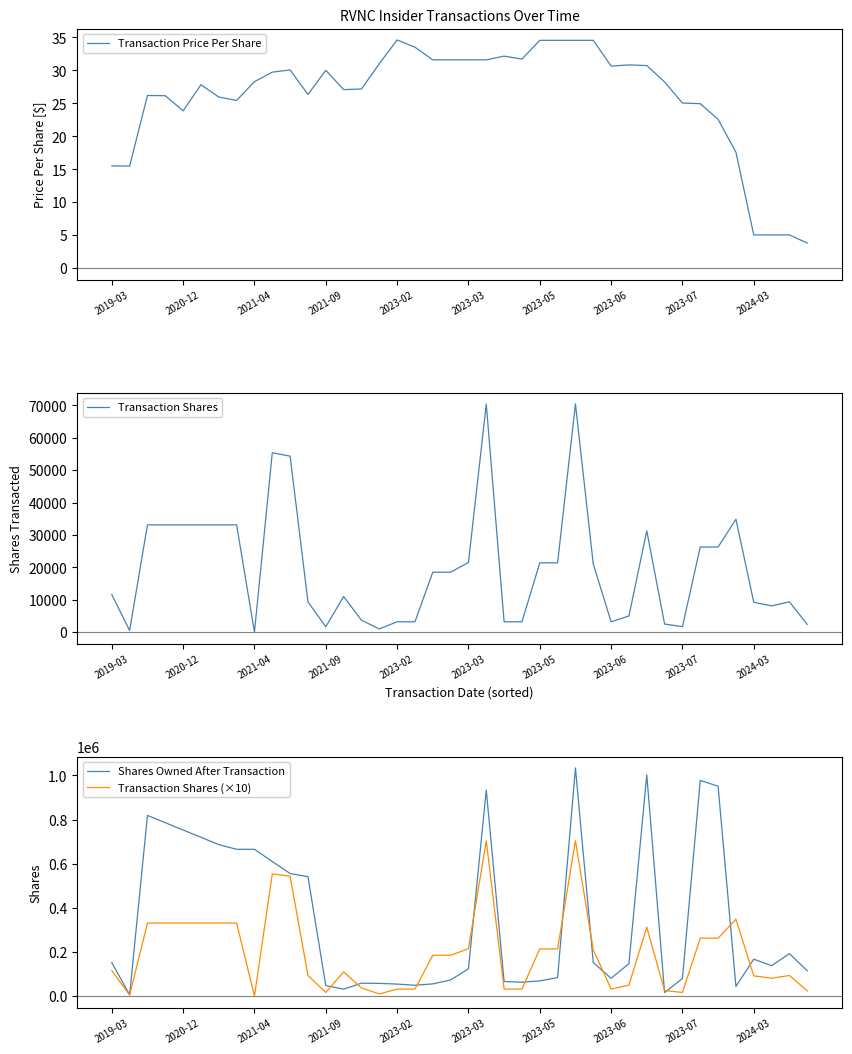

What position from the left is 2021-09?

4